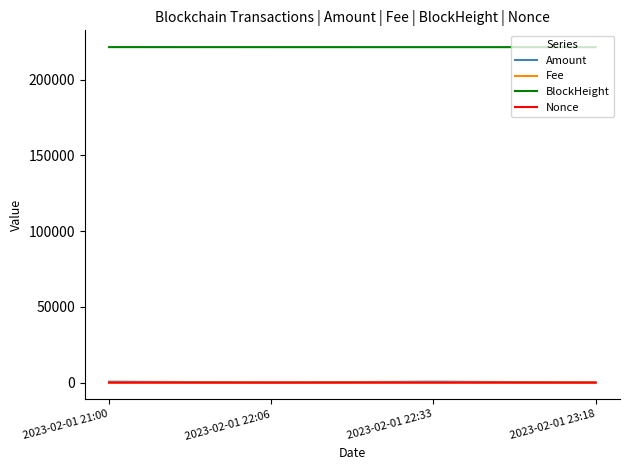

What is the sum of all Amount values?

1453.7